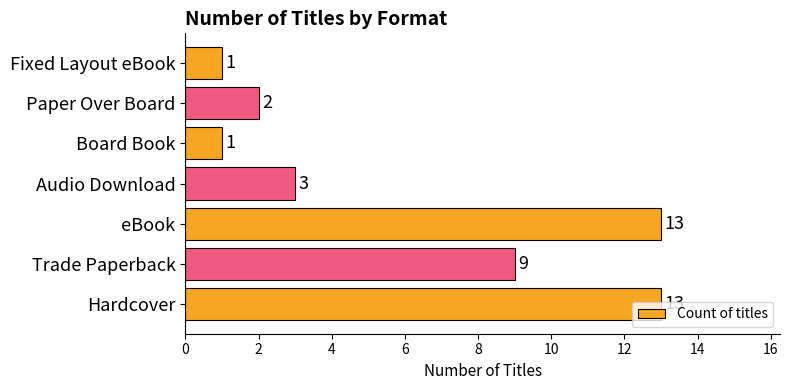

How many values are below 3?

3